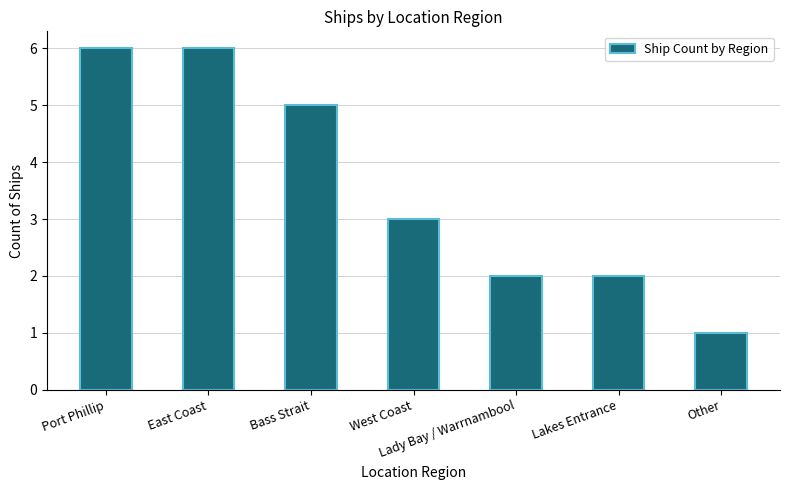

What is the difference between the maximum and minimum values?

5